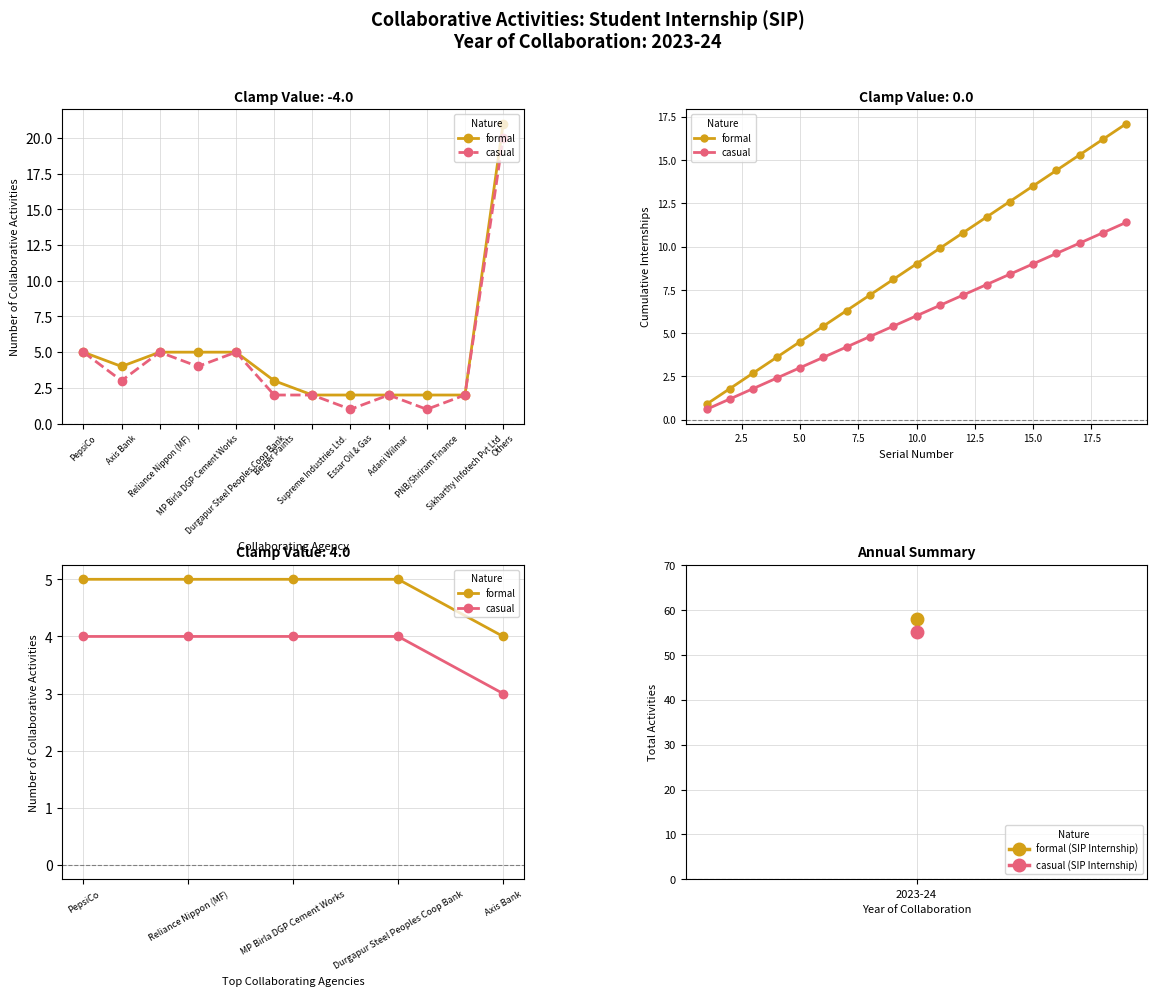

True or false: casual has a value of 6 at PepsiCo.

False